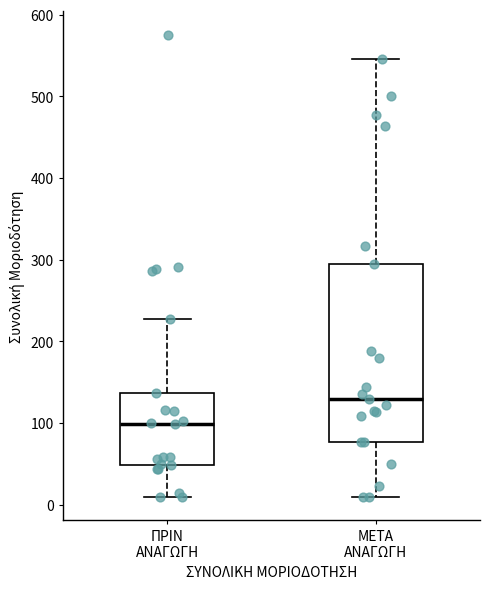

Where does the upper whisker of the box for ΠΡΙΝ ΑΝΑΓΩΓΗ end on the y-axis? The values are not printed on the chart, so give them approximately, as read against the axis.

230